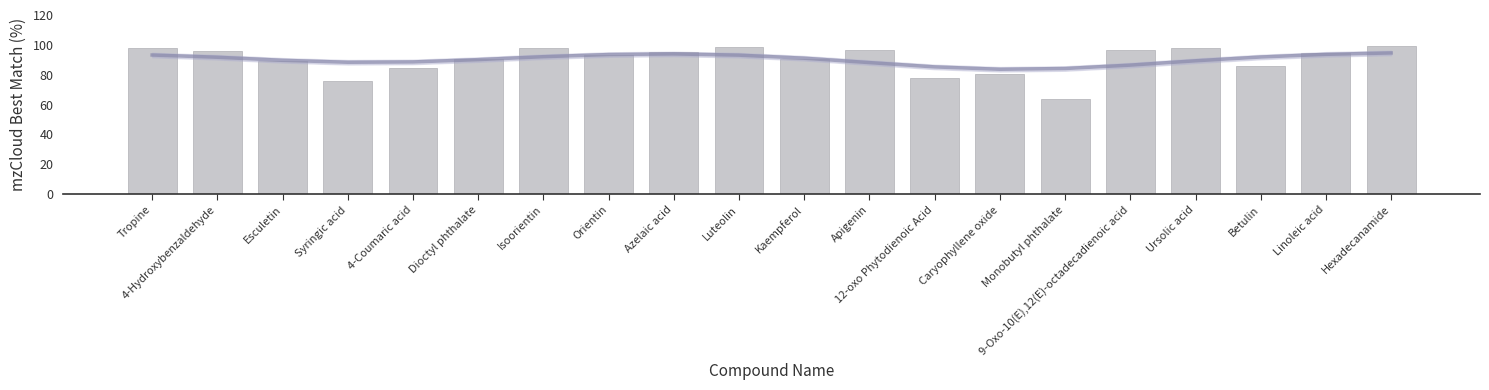

What is the change in value from Dioctyl phthalate to Isoorientin?

+7.5